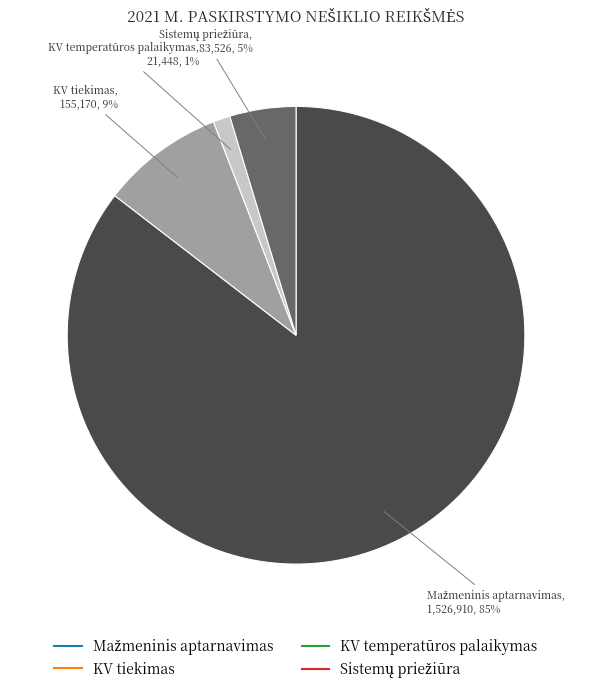

Is there any slice that represents more than half of the pie?

Yes